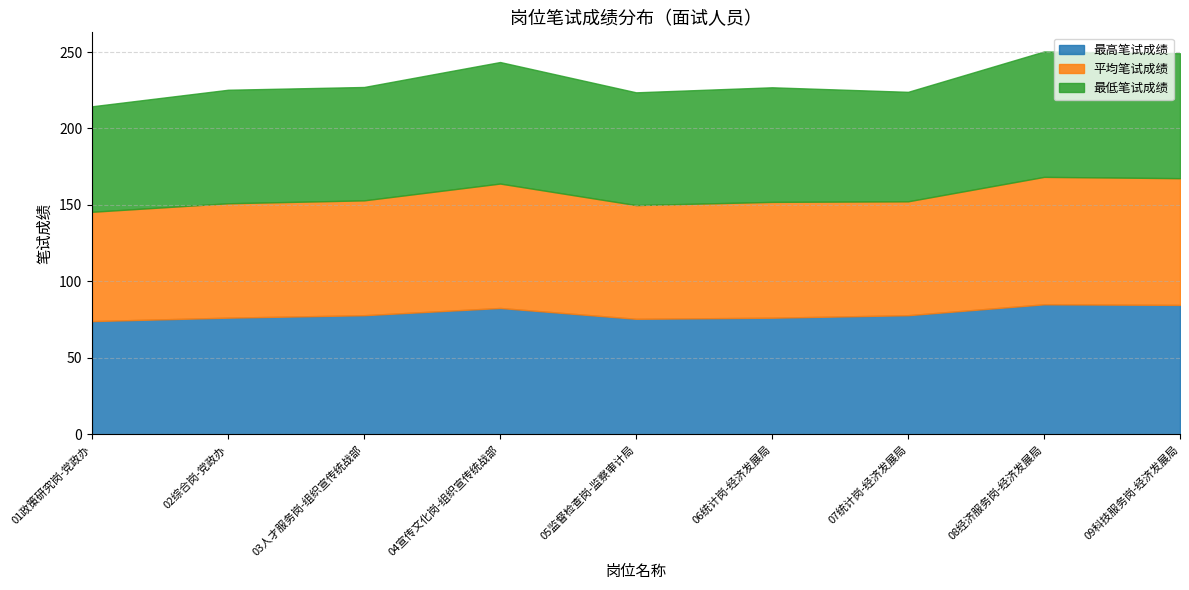

The value of 最低笔试成绩 at 02综合岗-党政办 is 49.9. True or false?

False